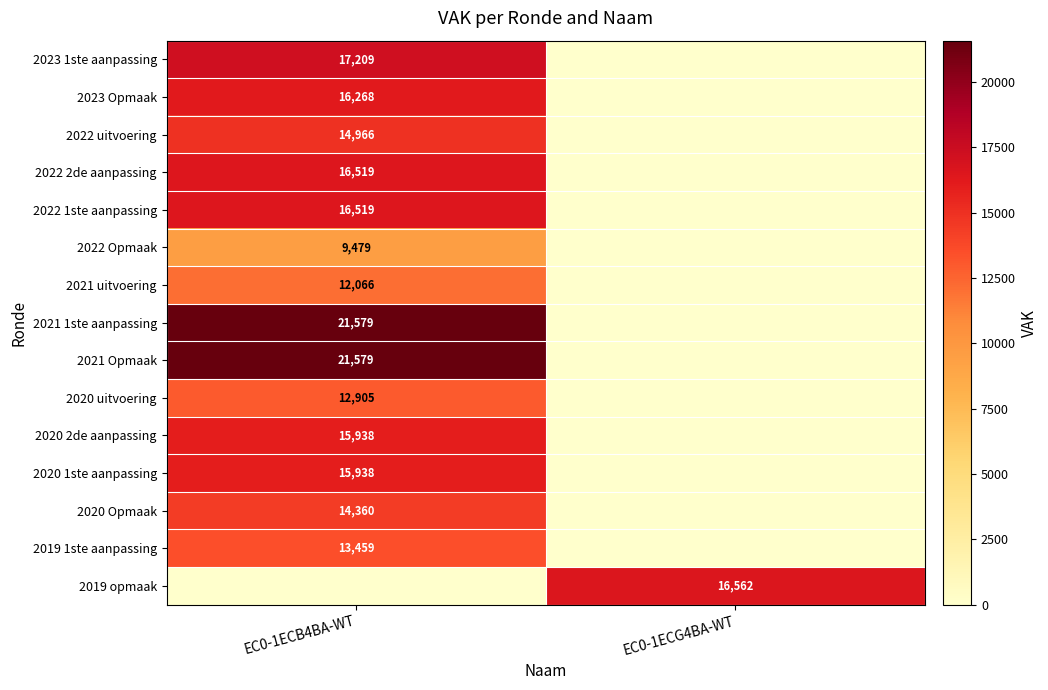

Is the value of 2022 2de aanpassing at EC0-1ECB4BA-WT greater than the value of 2020 uitvoering at EC0-1ECB4BA-WT?

Yes